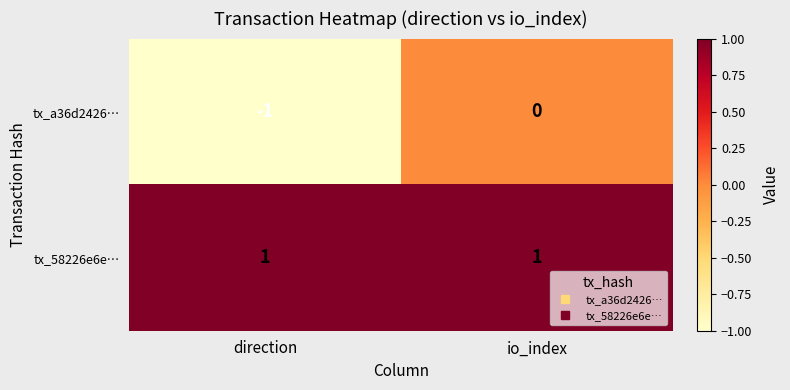

Is it true that tx_58226e6e… equals 1 at direction?

True